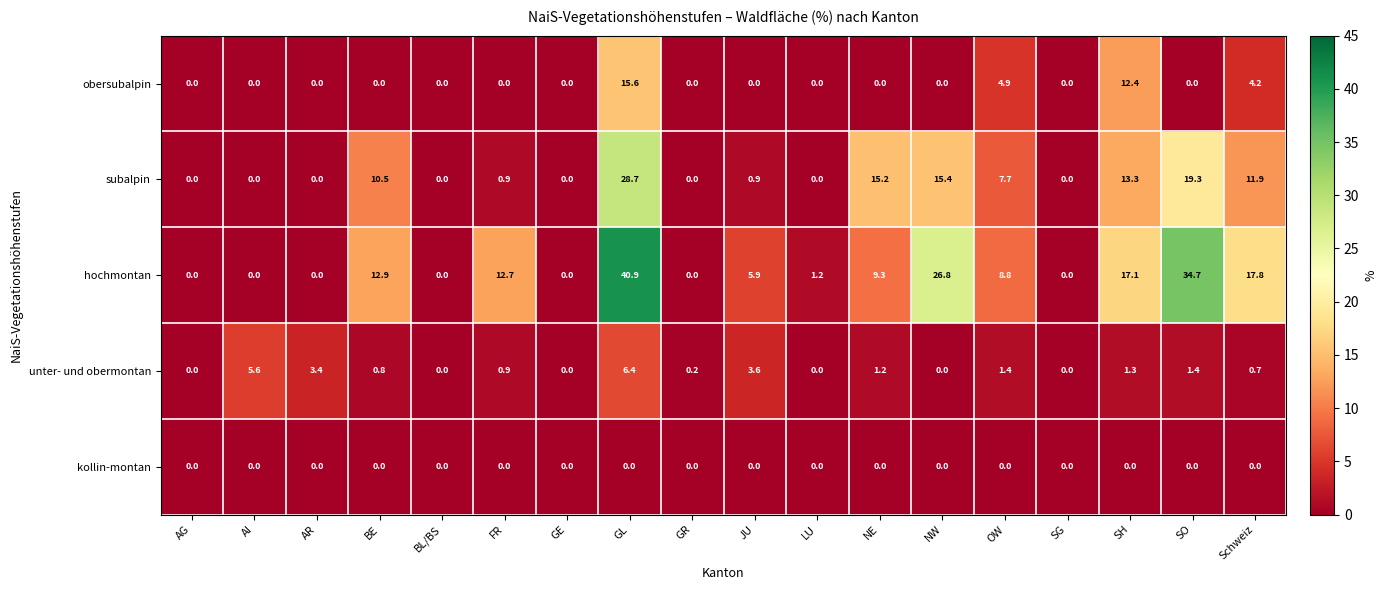

What is the sum of the unter- und obermontan values at AG and FR?

0.9